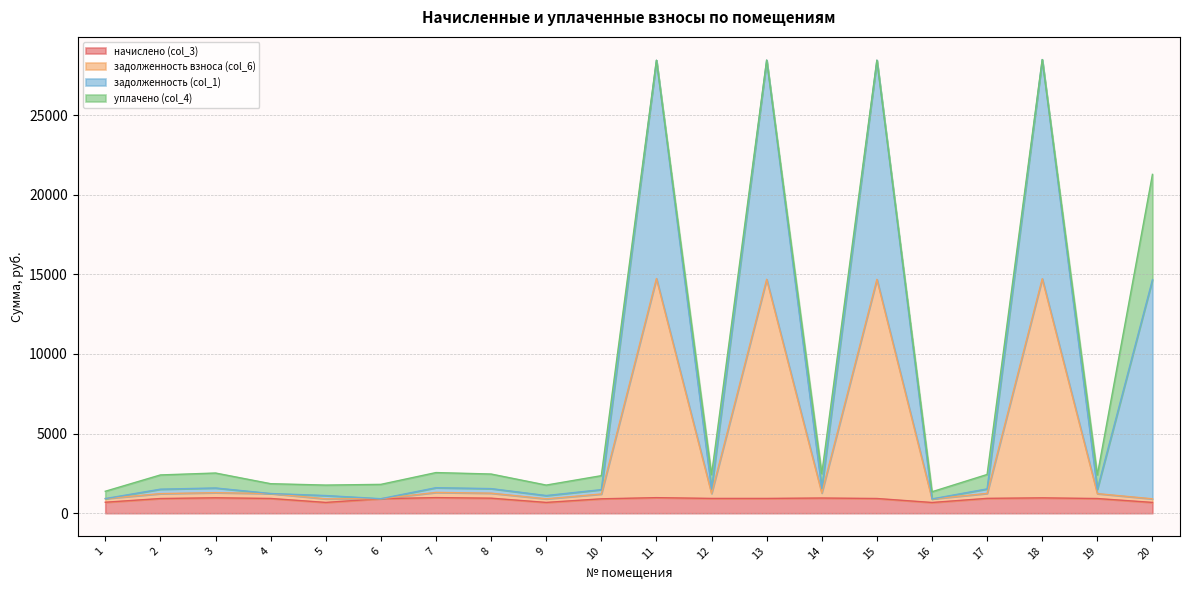

Is the value of уплачено (col_4) at 10 greater than the value of задолженность (col_1) at 3?

Yes